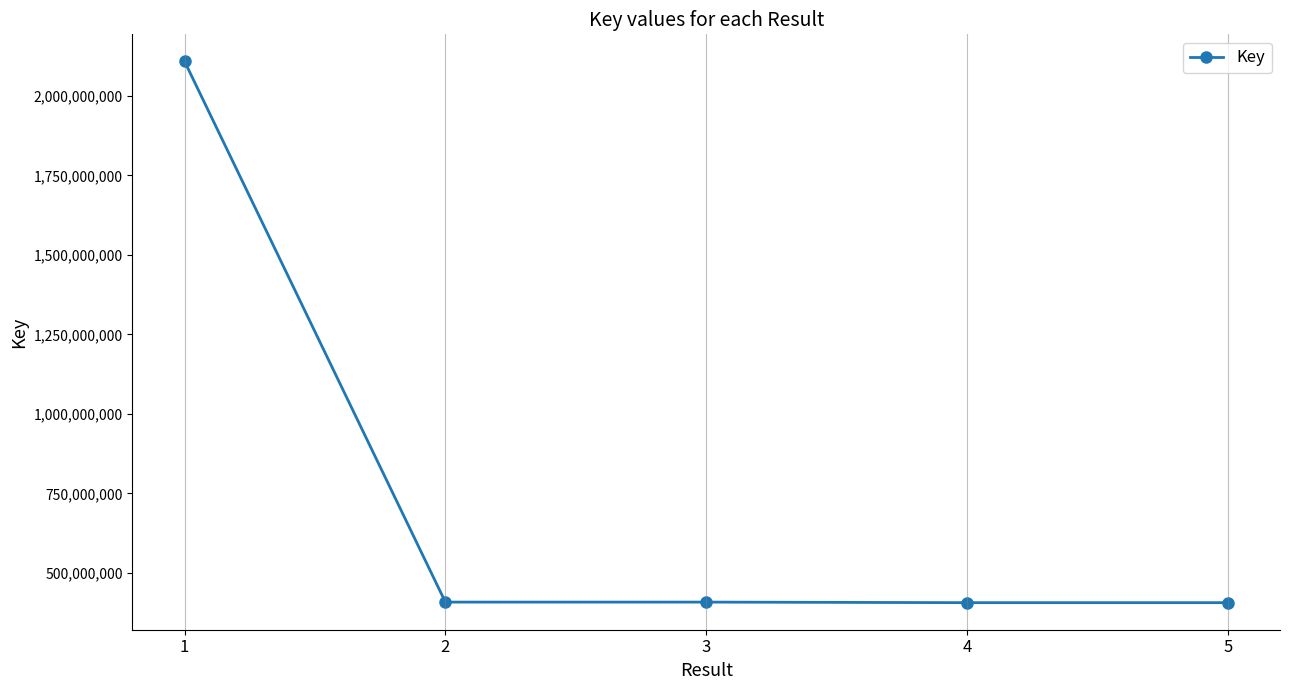

The value at 3 is 277664898. True or false?

False